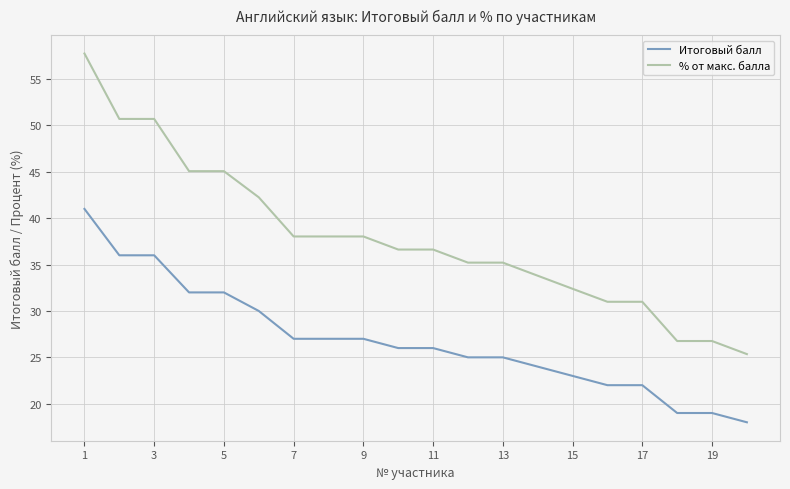

True or false: % от макс. балла and Итоговый балл cross at least once.

False